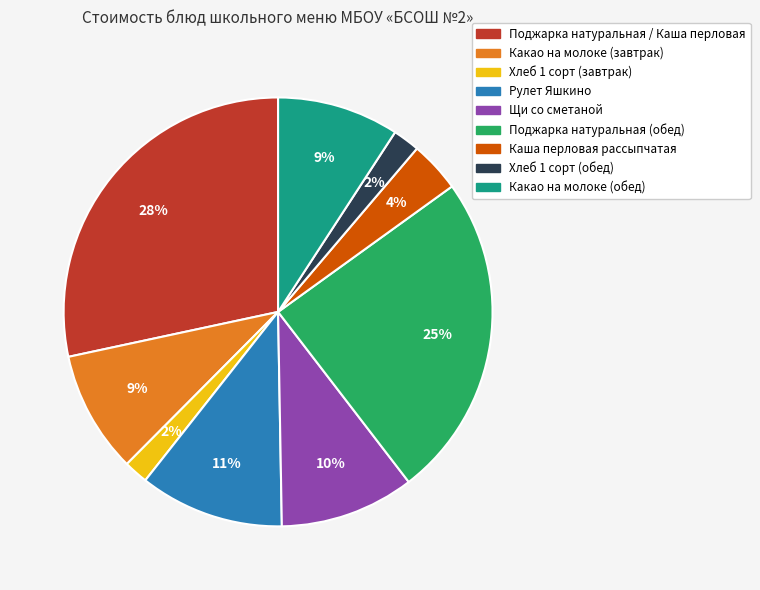

Combined, do Каша перловая рассыпчатая and Рулет Яшкино account for over 50%?

No